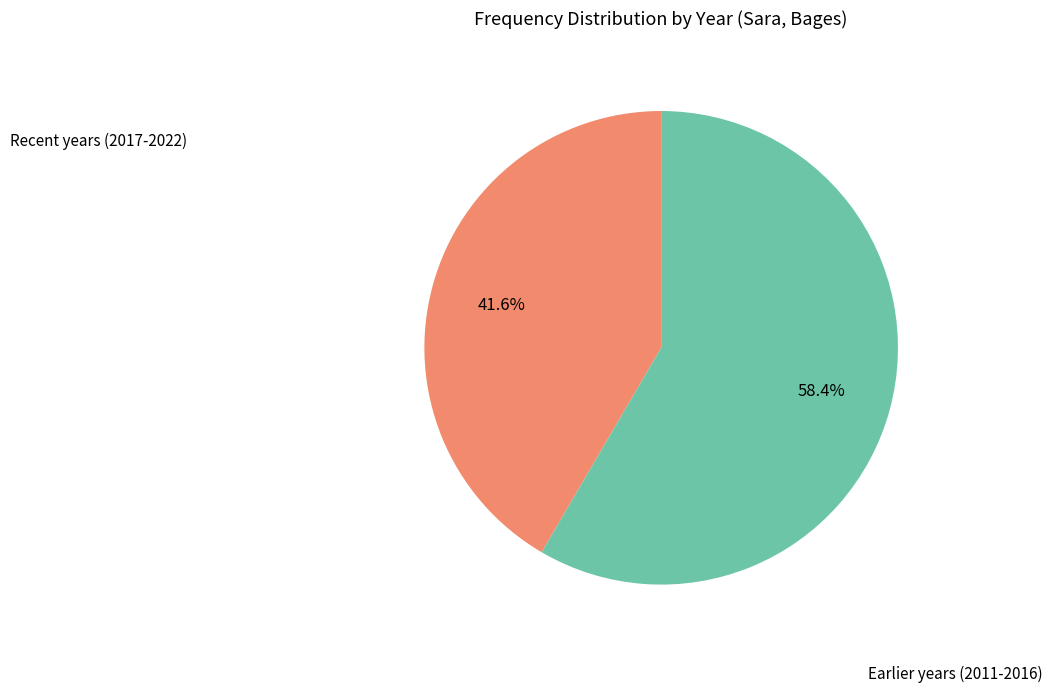

Does any single category account for the majority?

Yes